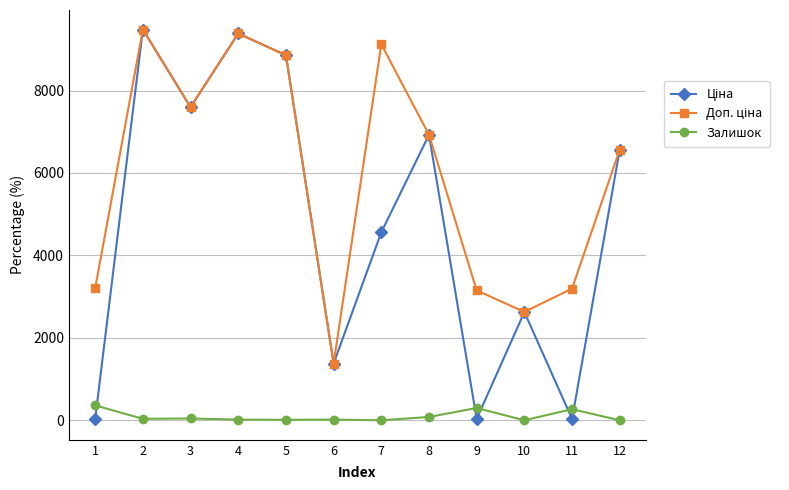

Reading right to left, extract all data points from this chart.

Ціна: 6568.8	31.9	2627.5	31.5	6925.7	4561.9	1375.4	8856.7	9384.0	7596.5	9480.1	32.0
Доп. ціна: 6568.8	3195.0	2628.0	3151.0	6925.7	9123.7	1375.0	8856.7	9384.0	7596.5	9480.1	3205.0
Залишок: 0.0	269.0	0.0	298.0	80.0	0.0	16.0	11.0	16.0	43.0	36.0	360.0